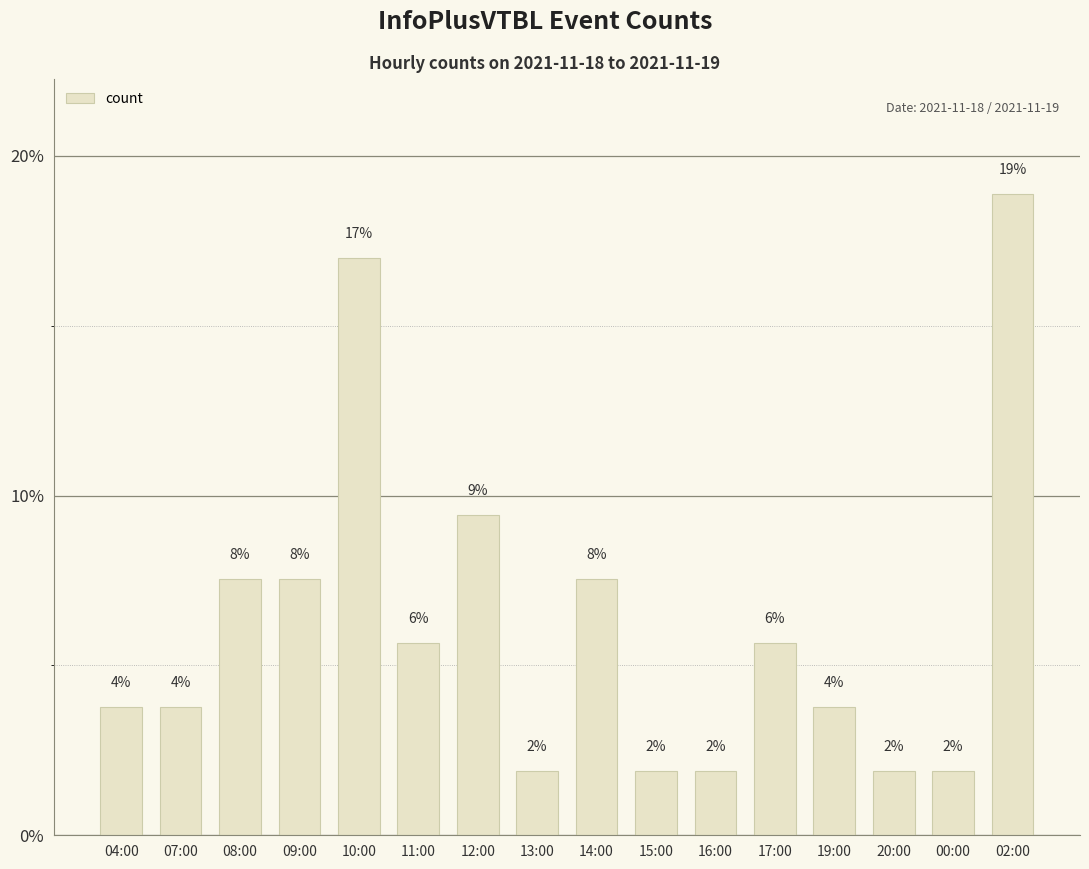

Reading left to right, extract all data points from this chart.

04:00=3.8	07:00=3.8	08:00=7.5	09:00=7.5	10:00=17.0	11:00=5.7	12:00=9.4	13:00=1.9	14:00=7.5	15:00=1.9	16:00=1.9	17:00=5.7	19:00=3.8	20:00=1.9	00:00=1.9	02:00=18.9